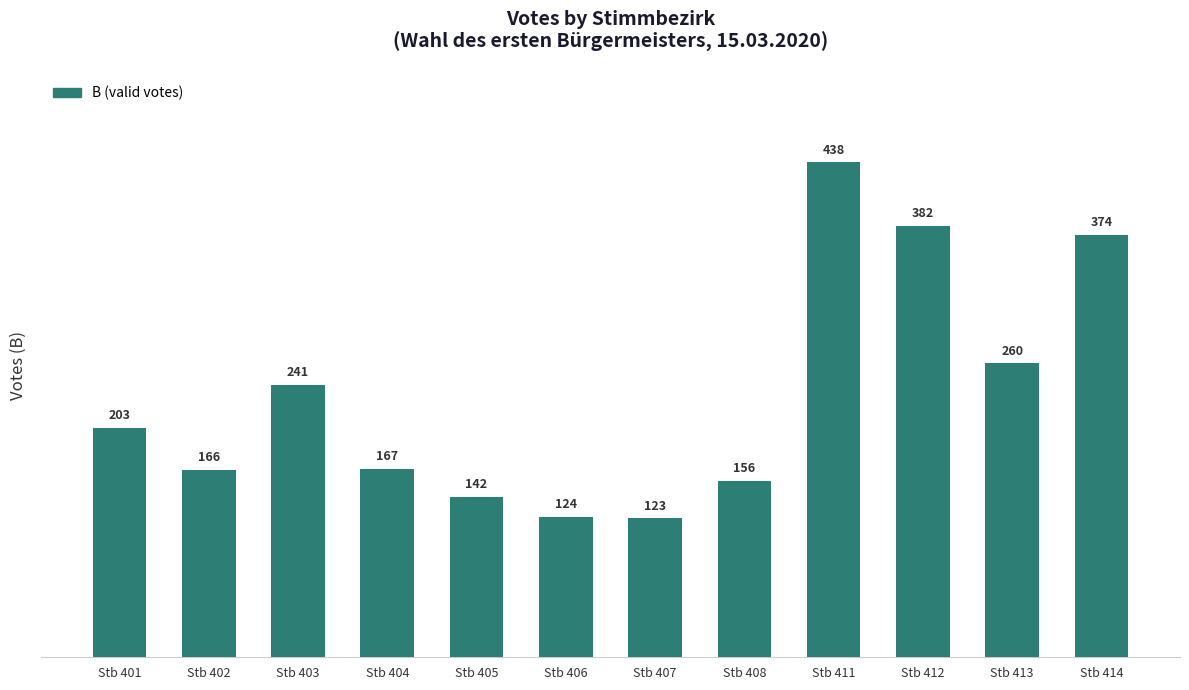

Reading left to right, transcribe all the data shown in this chart.

203	166	241	167	142	124	123	156	438	382	260	374